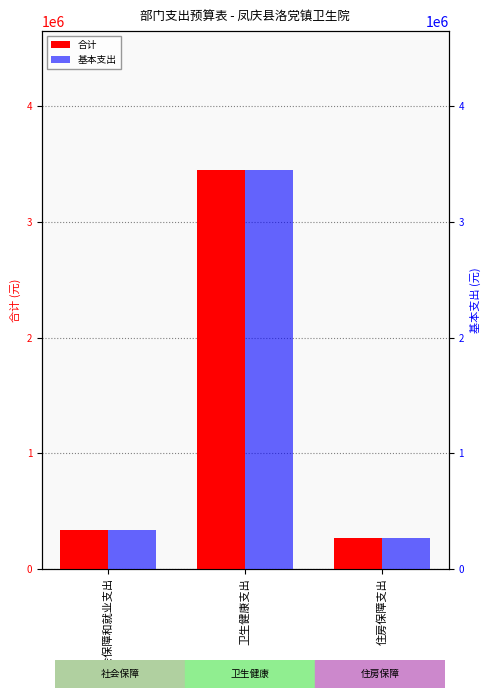

Is it true that 合计 equals 3445366.0 at 卫生健康支出?

True